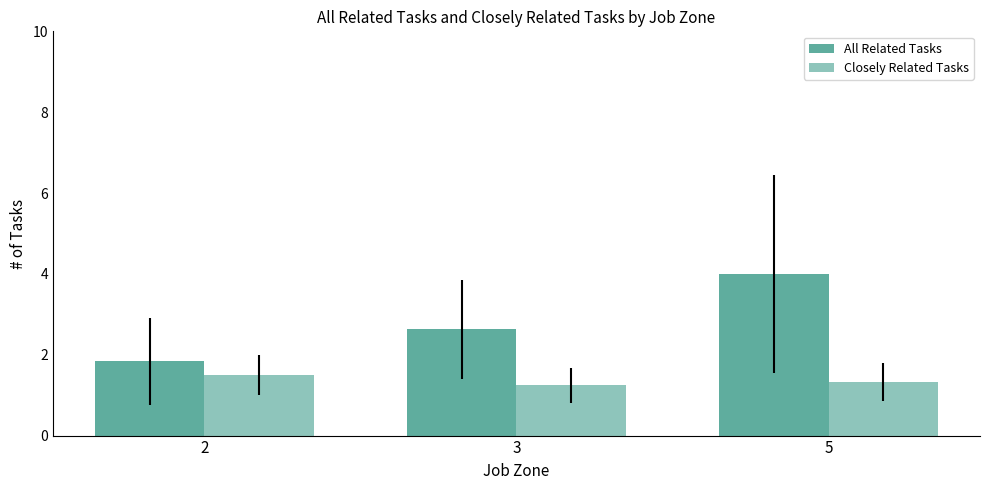

Between 3 and 5, which series saw the biggest shift?

All Related Tasks